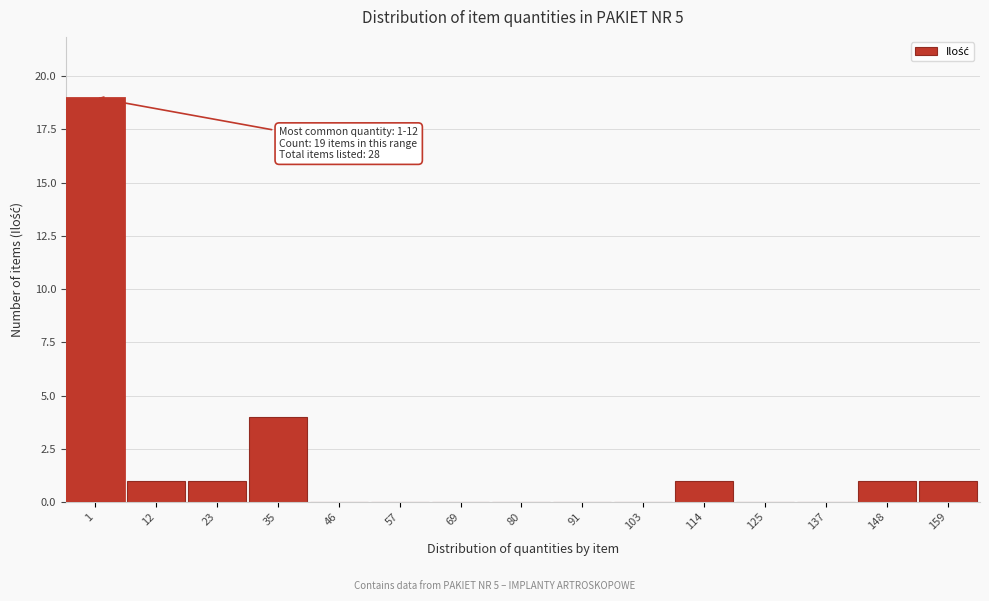

Reading right to left, transcribe all the data shown in this chart.

159=1	148=1	137=0	125=0	114=1	103=0	91=0	80=0	69=0	57=0	46=0	35=4	23=1	12=1	1=19